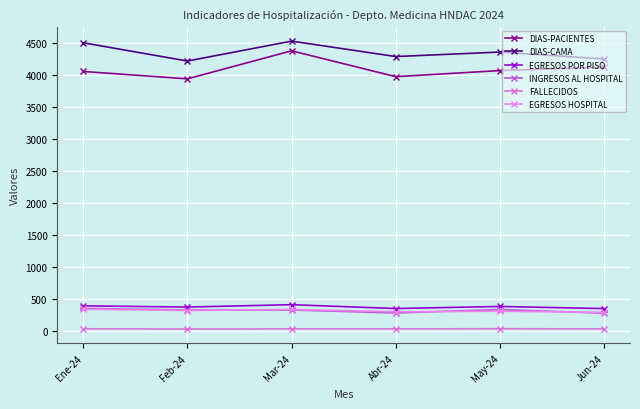

How many lines are shown in the chart?

6